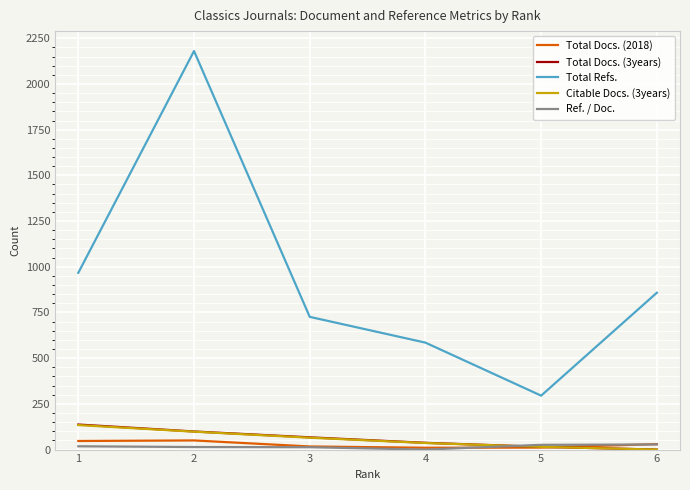

What is the sum of all Total Docs. (3years) values?

355